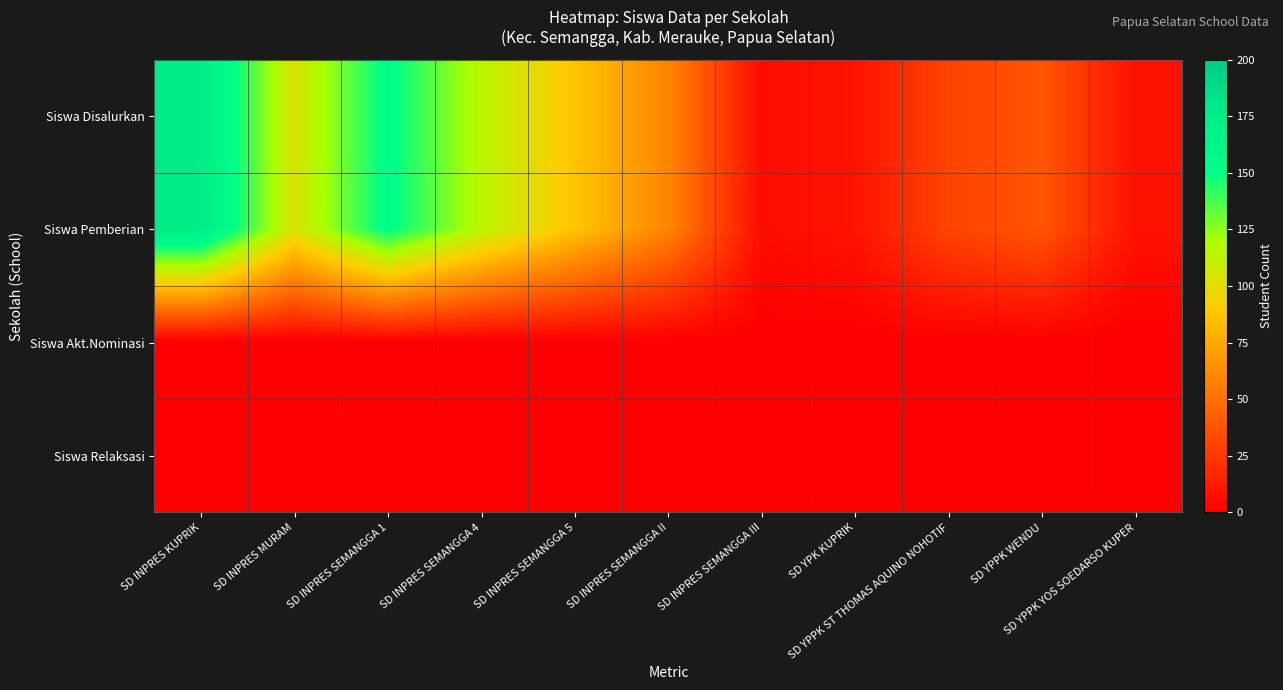

Rank the series at SD YPPK WENDU from lowest to highest value.

Siswa Akt.Nominasi, Siswa Relaksasi, Siswa Disalurkan, Siswa Pemberian